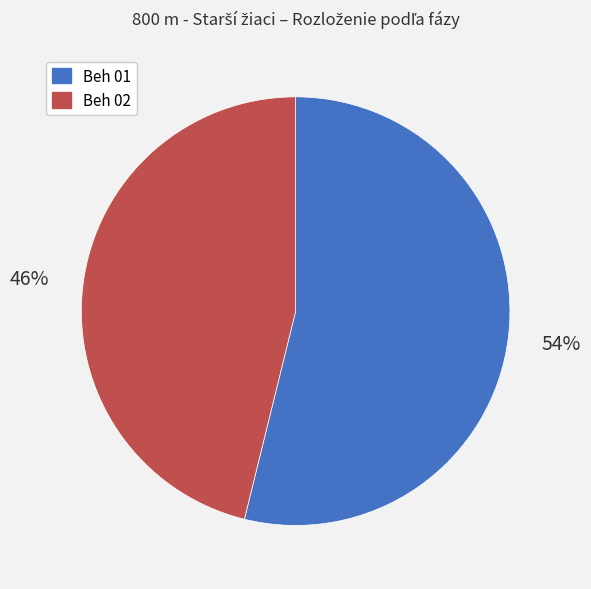

How many slices are in this pie chart?

2